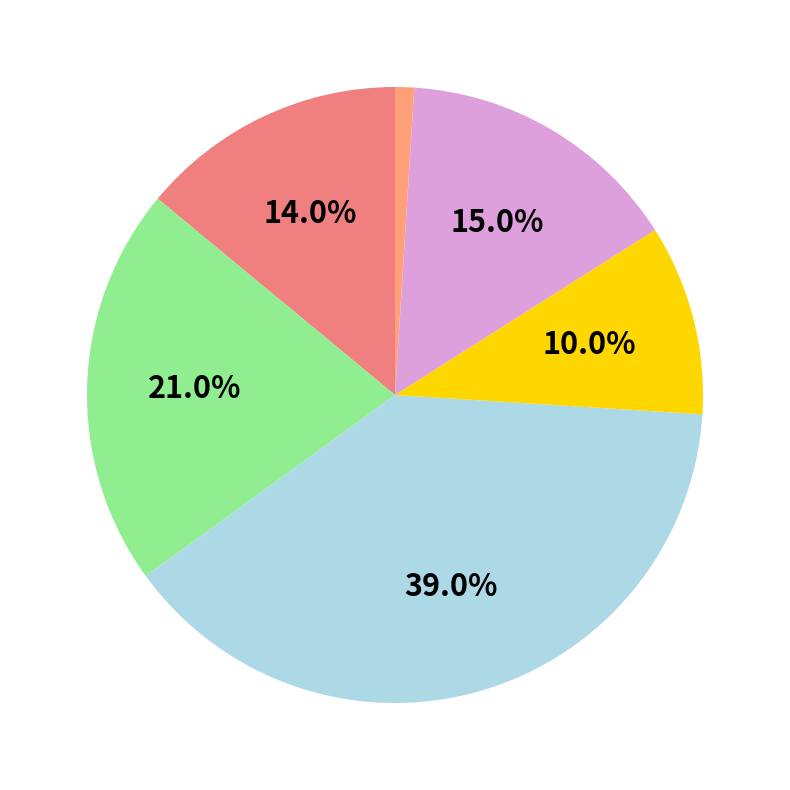

To the nearest percent, what is the difference between the largest and smallest slice percentages?

38%